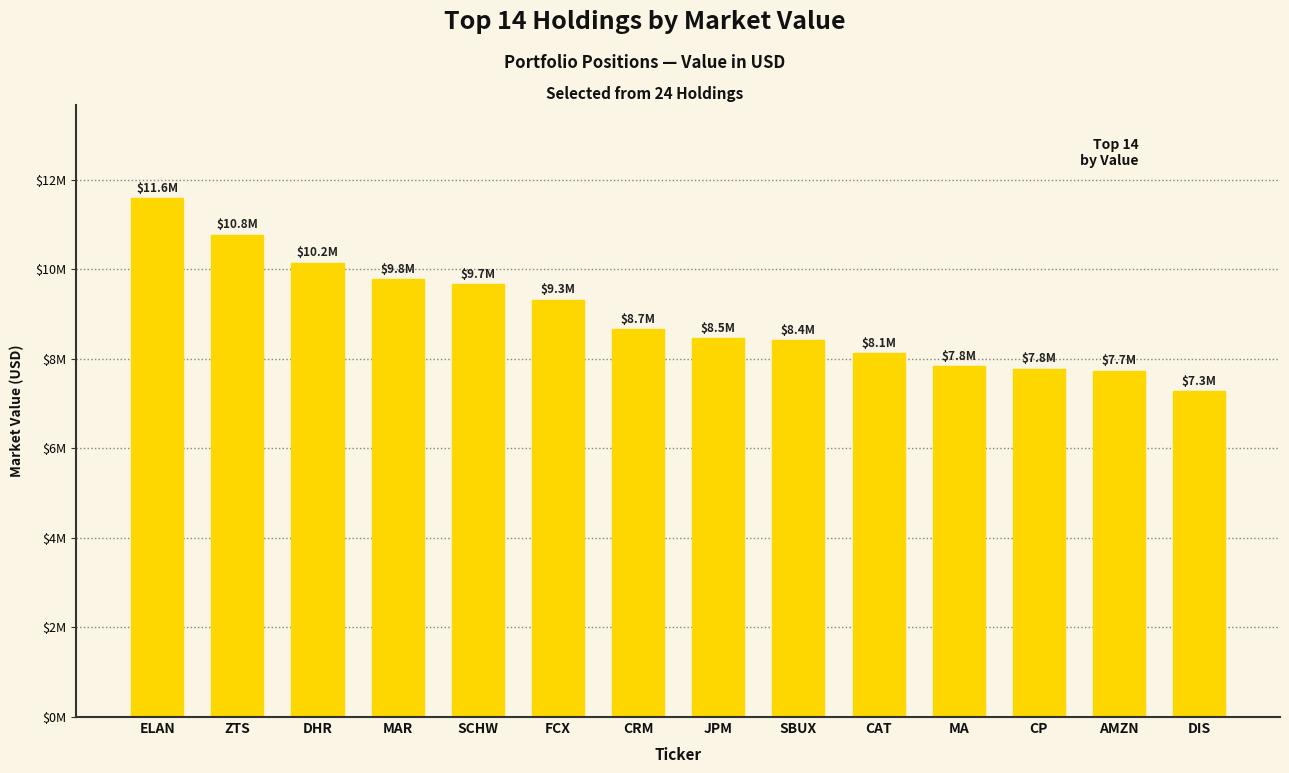

Does the chart contain any negative values?

No